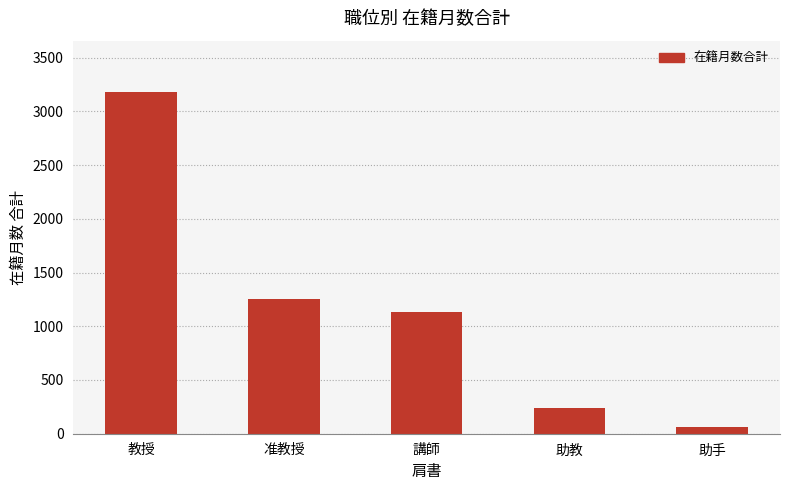

What is the label of the 4th bar from the right?

准教授